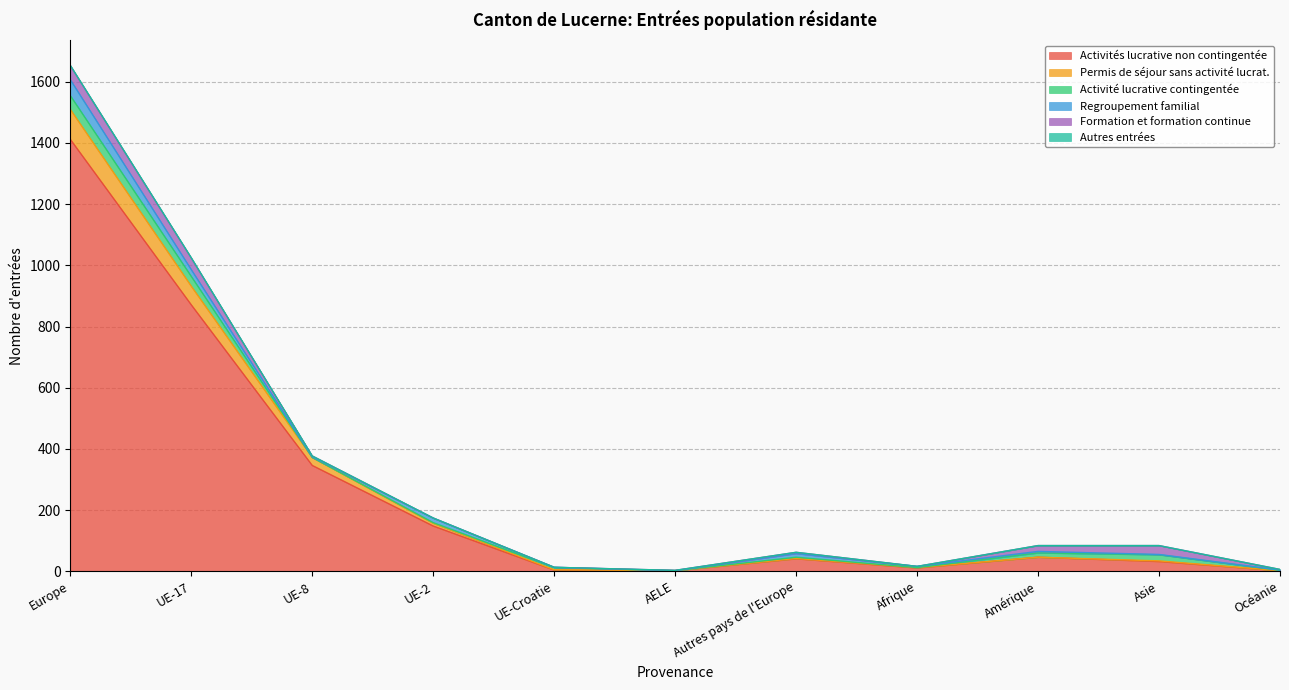

What is the label of the 6th point from the left?

AELE